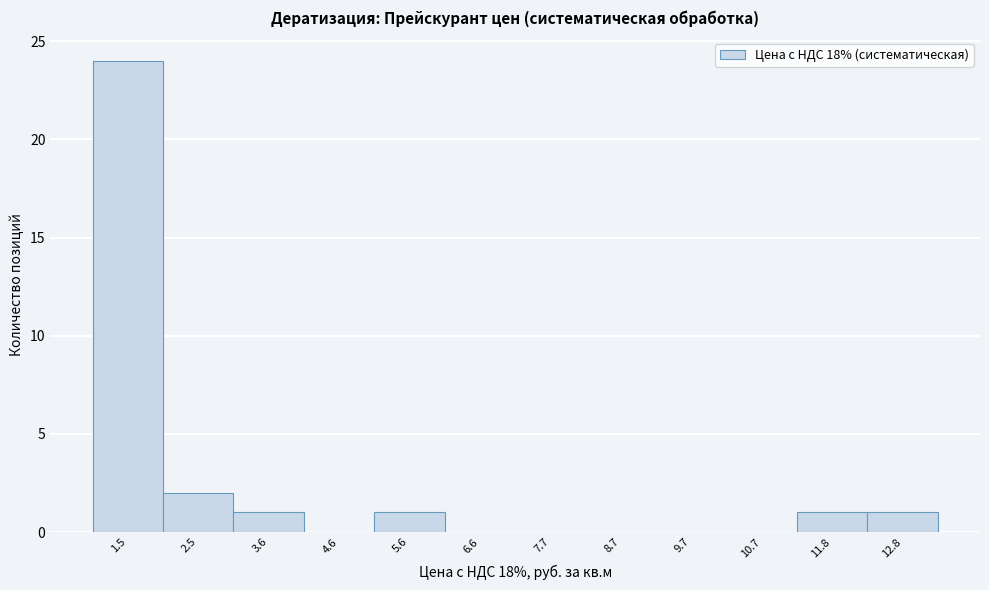

Reading left to right, what are all the values shown in this chart?

1.5=24	2.5=2	3.6=1	4.6=0	5.6=1	6.6=0	7.7=0	8.7=0	9.7=0	10.7=0	11.8=1	12.8=1